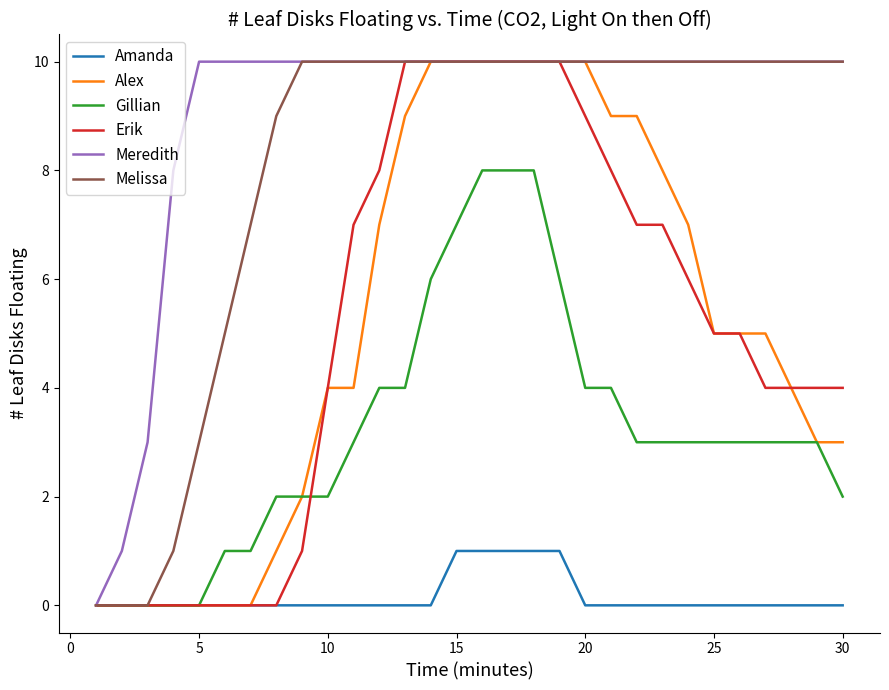

What is the maximum value shown in the chart?

10